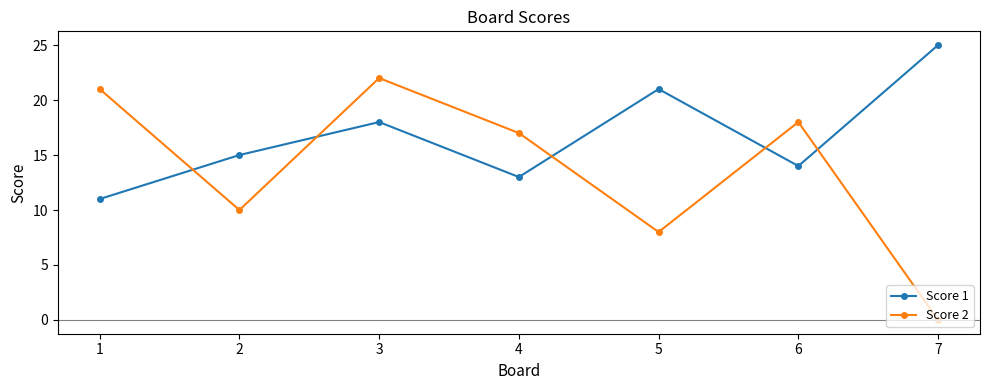

True or false: Score 1 has more than 1 points higher than both neighbors.

True